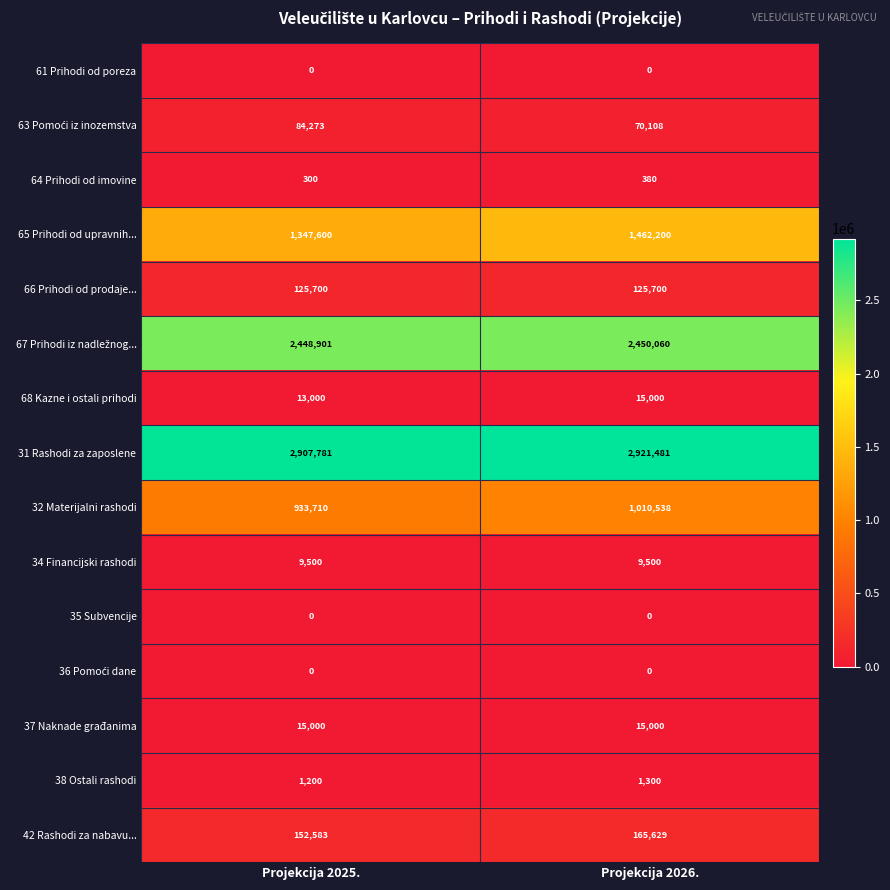

Which category has the highest value across all series?

Projekcija 2026.